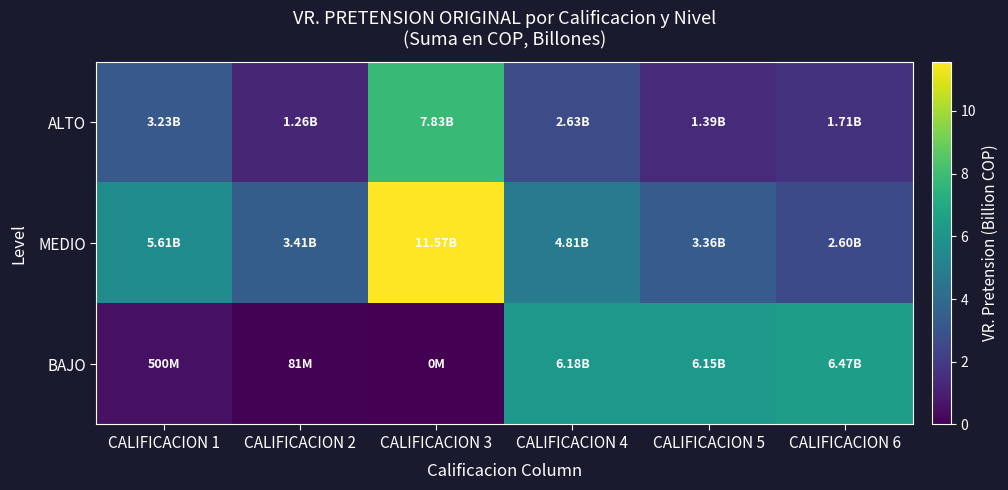

How many categories are shown in the chart?

6